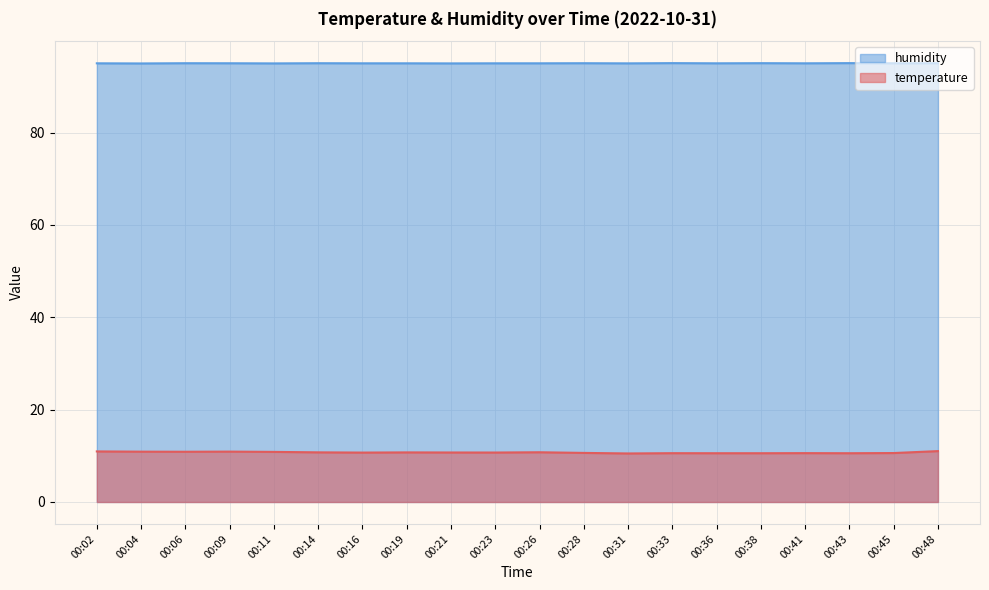

Is it true that humidity equals 95.0 at 00:02?

True